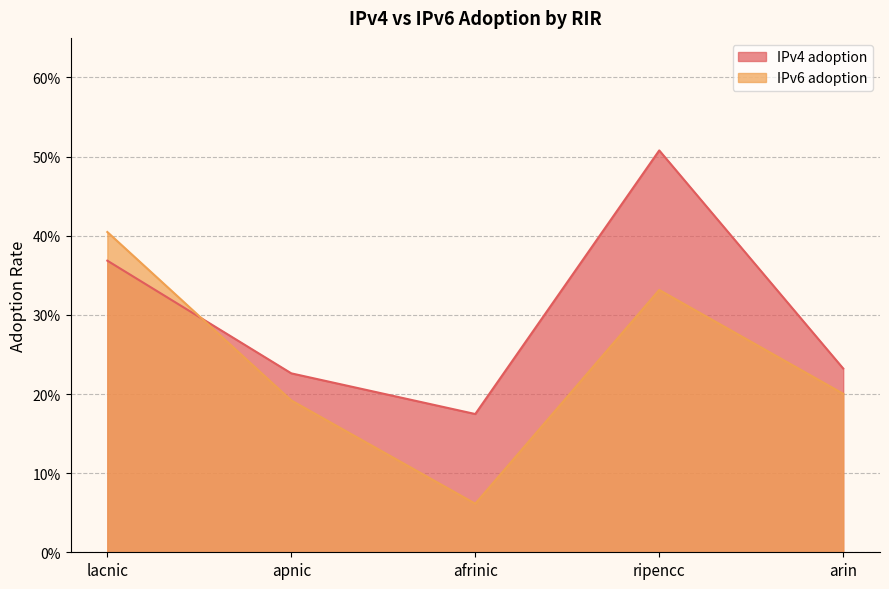

Reading left to right, list all the values displayed in this chart.

IPv4 adoption: lacnic=0.4	apnic=0.2	afrinic=0.2	ripencc=0.5	arin=0.2
IPv6 adoption: lacnic=0.4	apnic=0.2	afrinic=0.1	ripencc=0.3	arin=0.2